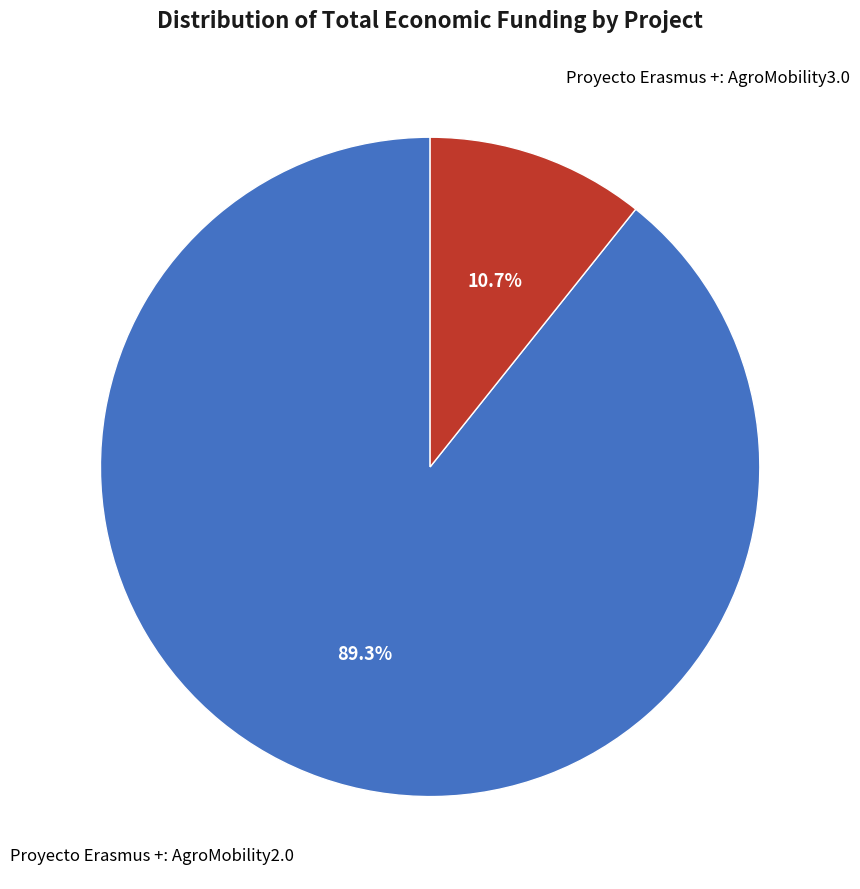

Is there a majority slice in this chart?

Yes